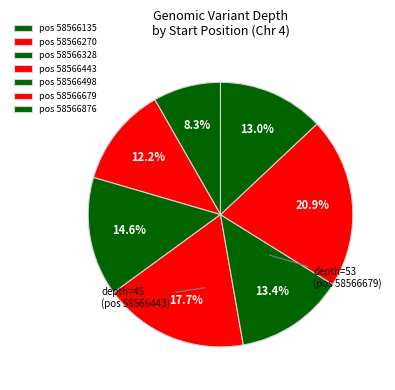

What is the largest slice in the pie chart?

58566679